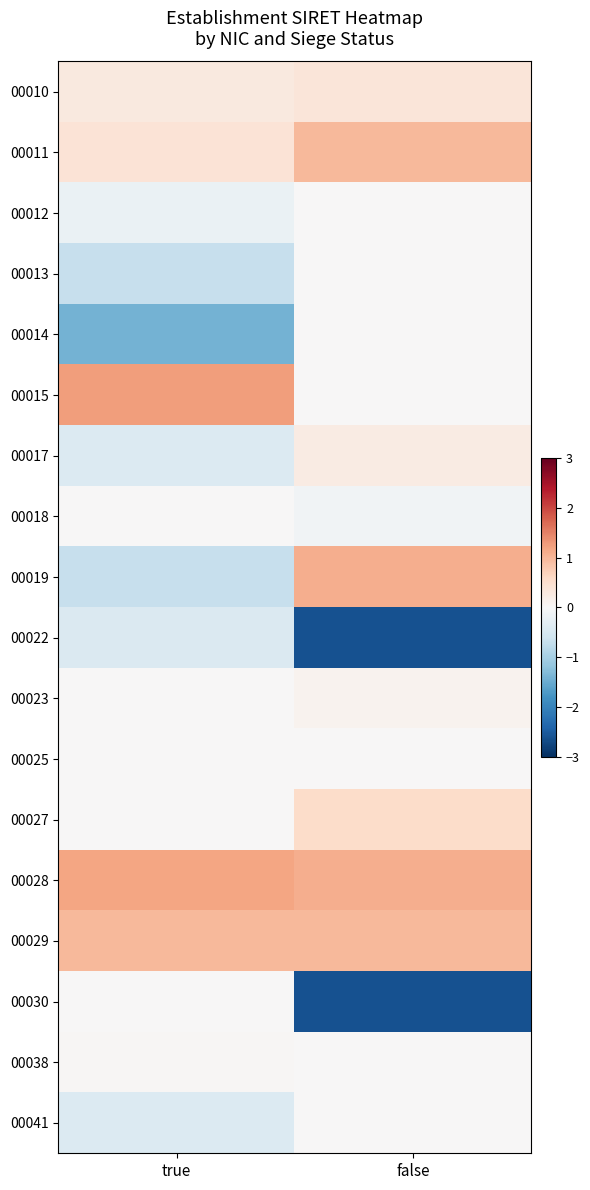

Count the number of categories in the chart.

2